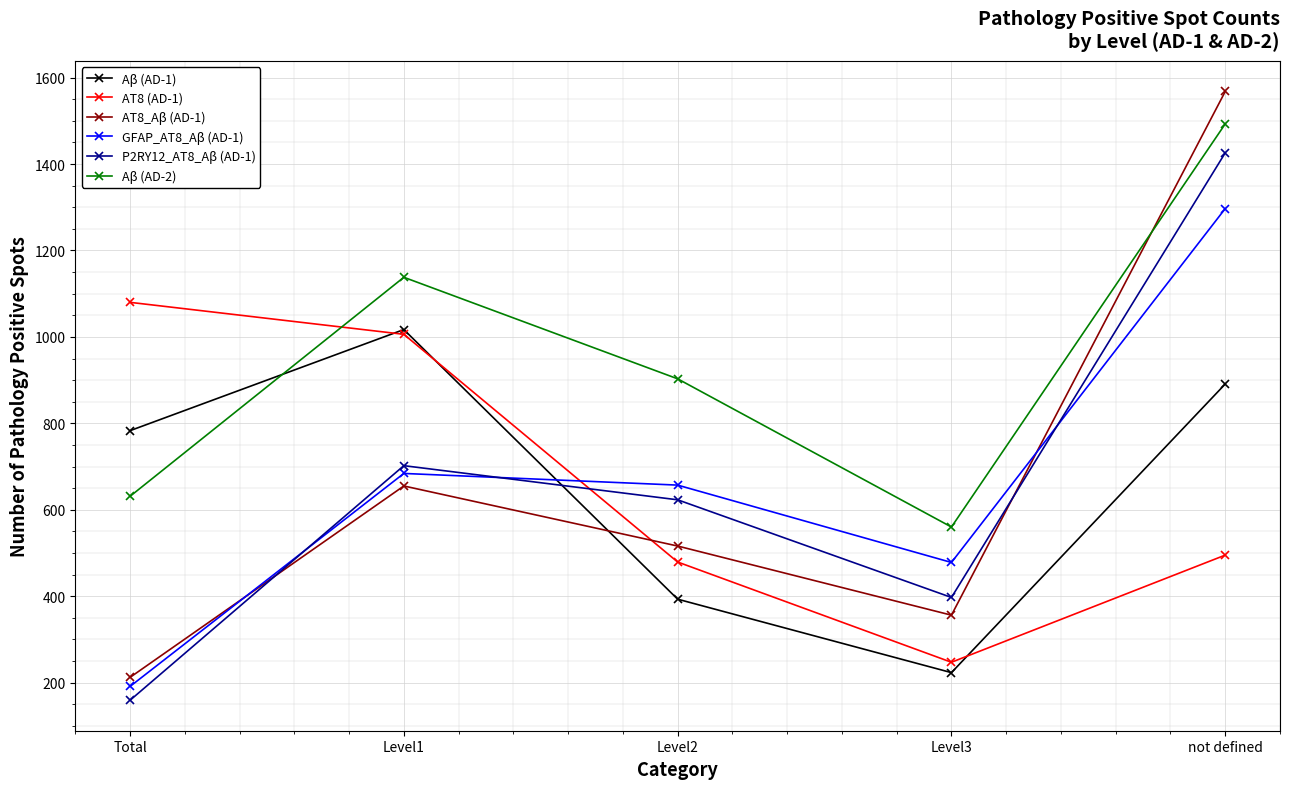

How many distinct data groups are displayed?

6